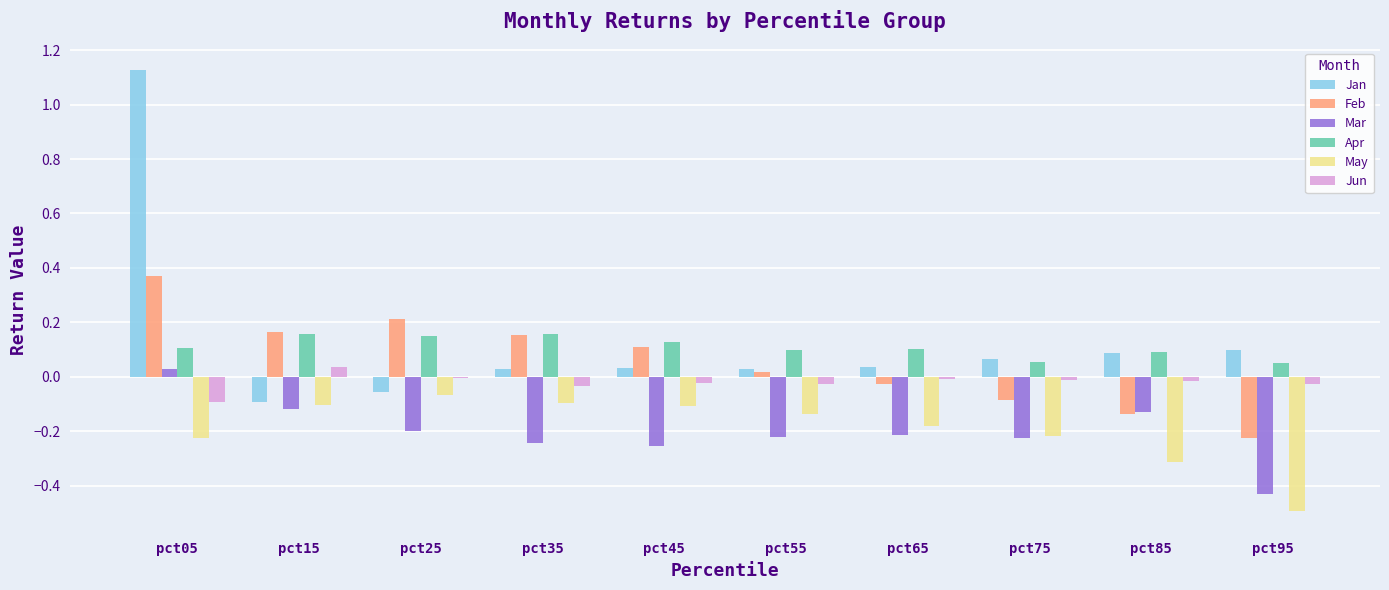

The Mar series shows -0.2 at pct85. True or false?

False